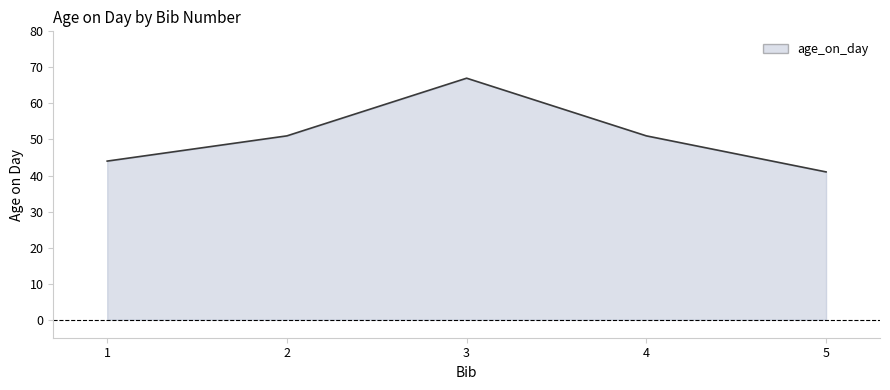

True or false: the data shows 89 at 2.

False